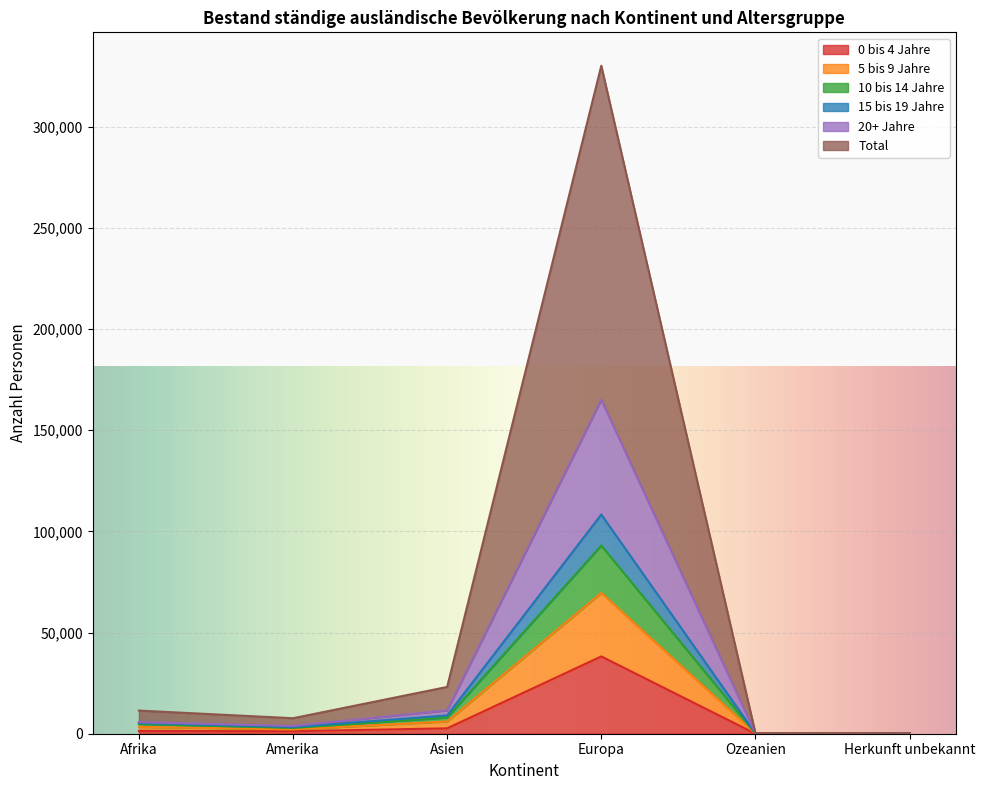

The value of 10 bis 14 Jahre at Europa is 67530. True or false?

False